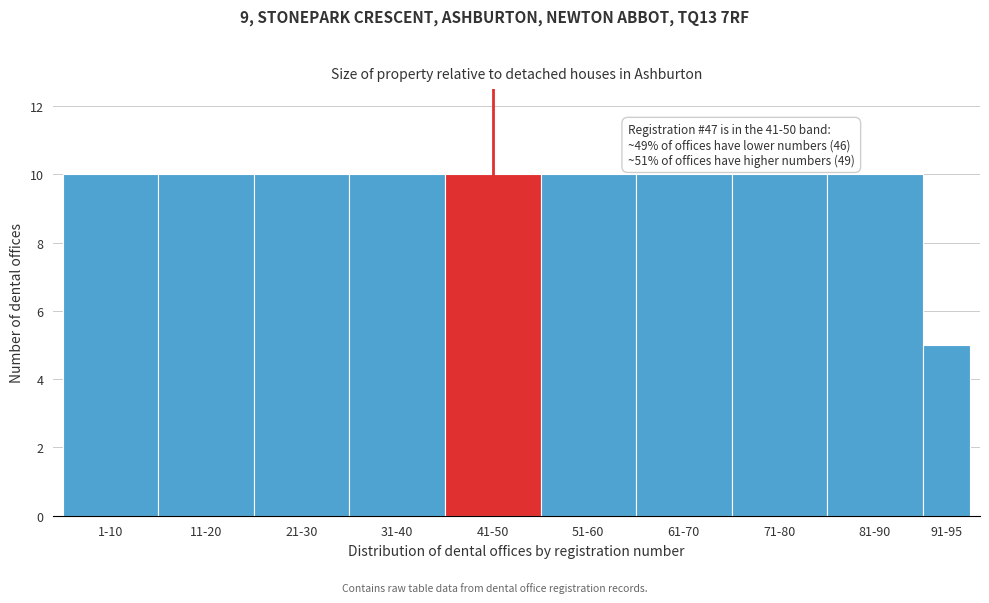

Reading left to right, extract all data points from this chart.

1-10=10	11-20=10	21-30=10	31-40=10	41-50=10	51-60=10	61-70=10	71-80=10	81-90=10	91-95=5